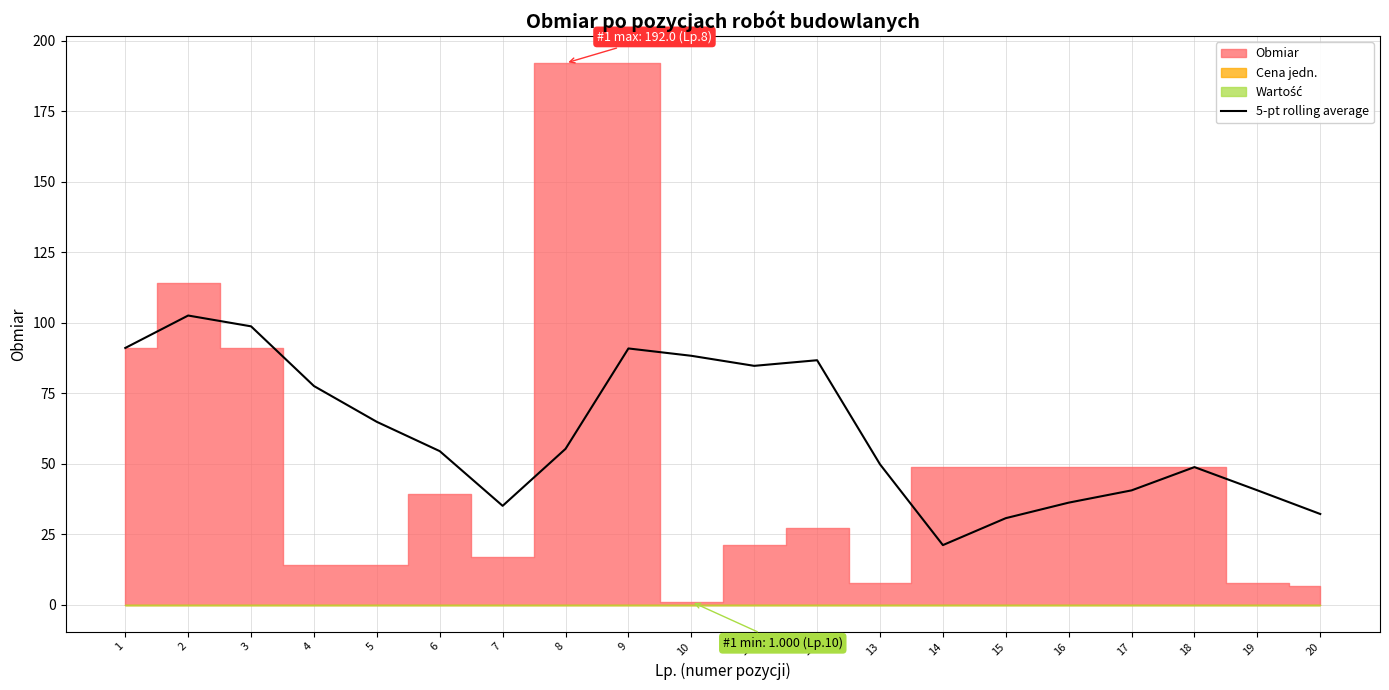

Which category has the lowest value across all series?

14